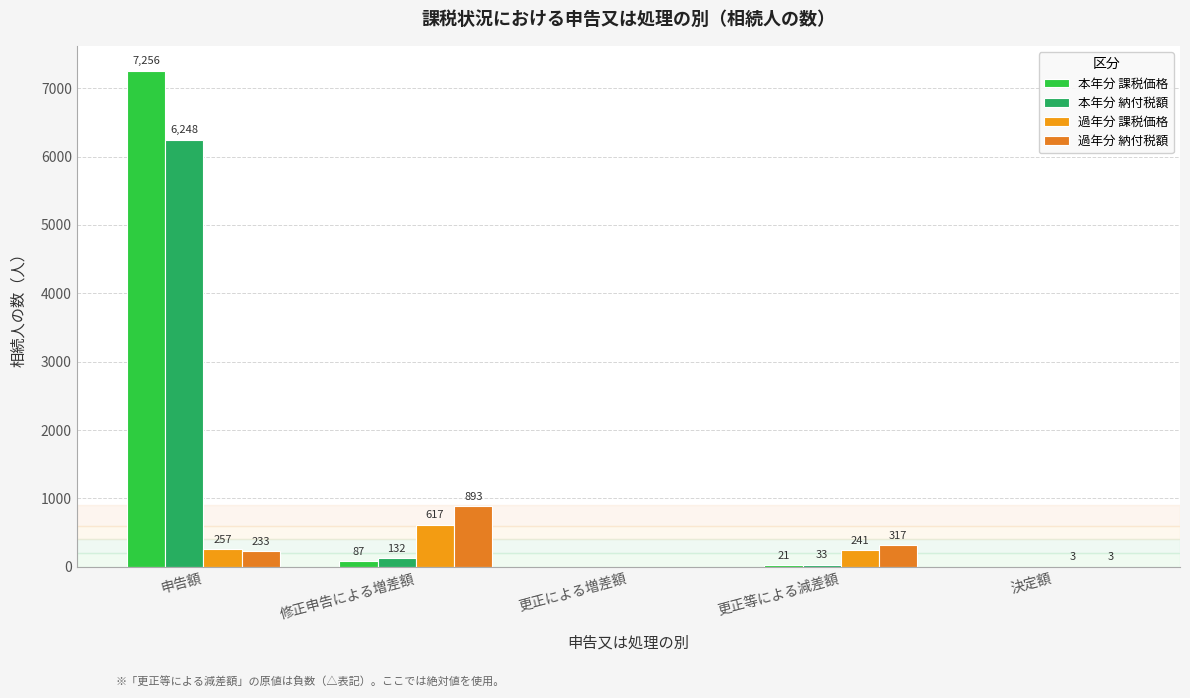

The value of 本年分 納付税額 at 決定額 is -3620. True or false?

False